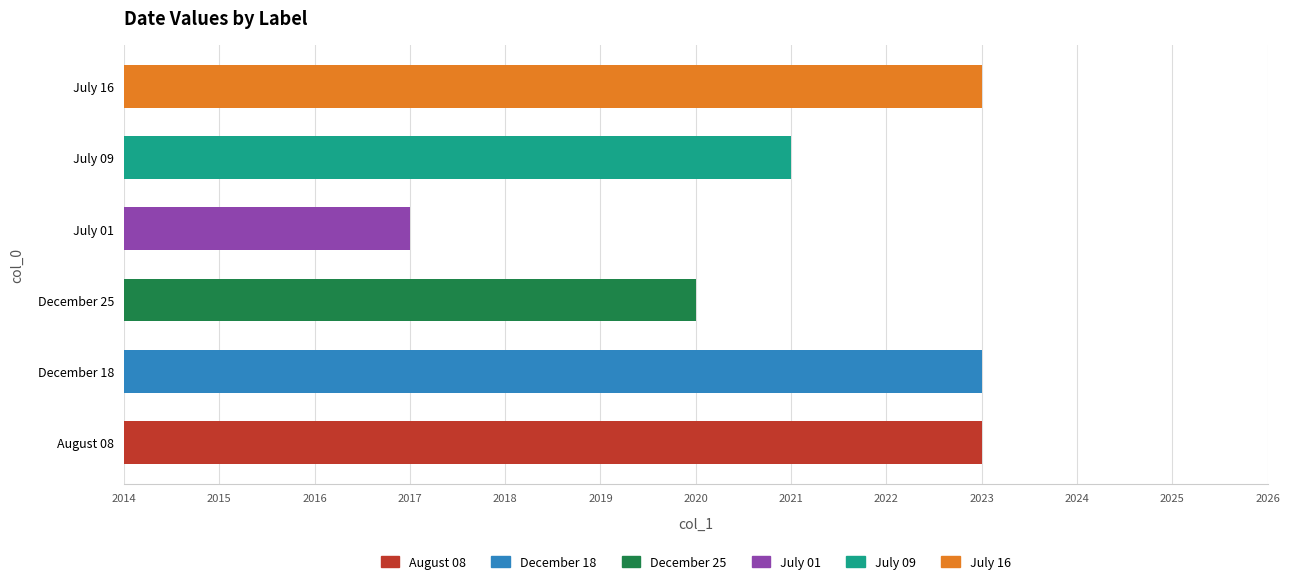

Approximately how many times larger is the value at August 08 compared to July 09?

1.0